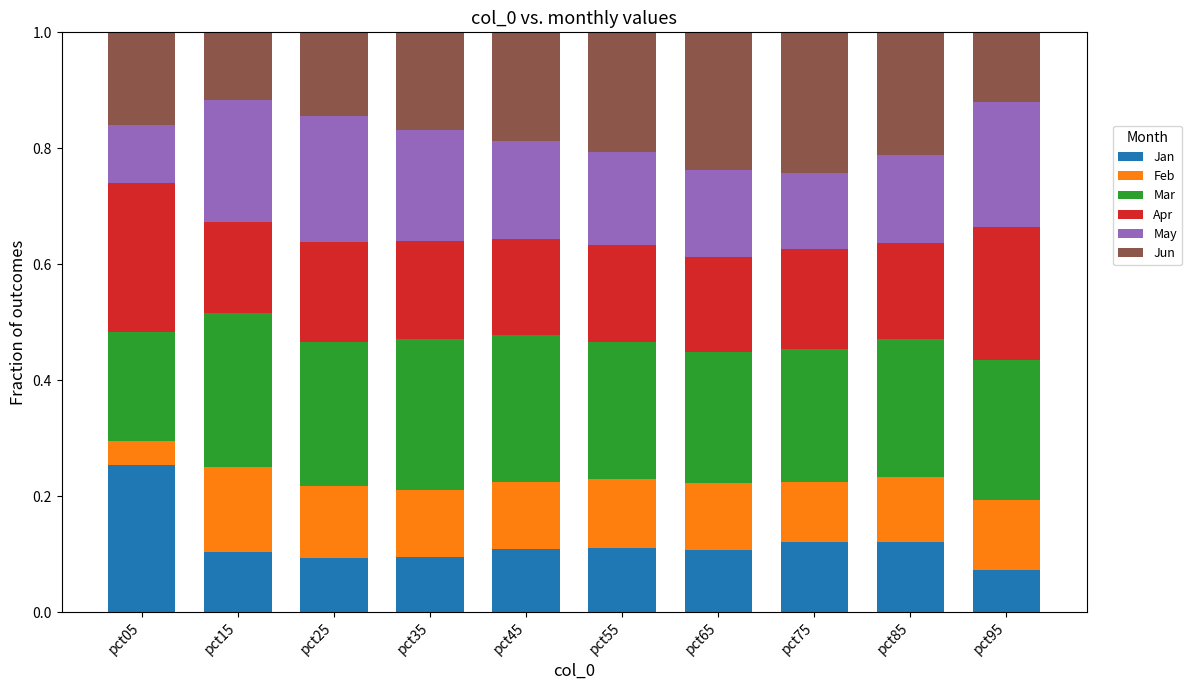

What is the total value across all series at pct05?

1.0